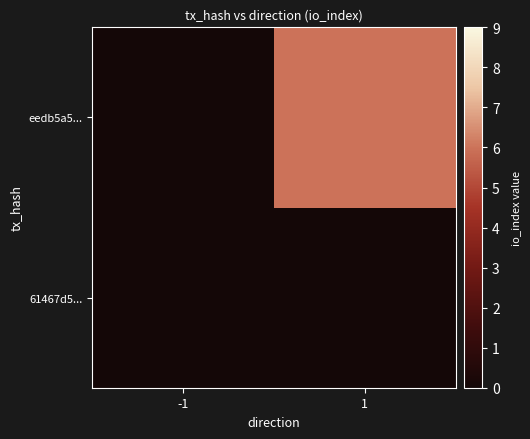

List the series in order of their overall mean, highest first.

eedb5a5..., 61467d5...